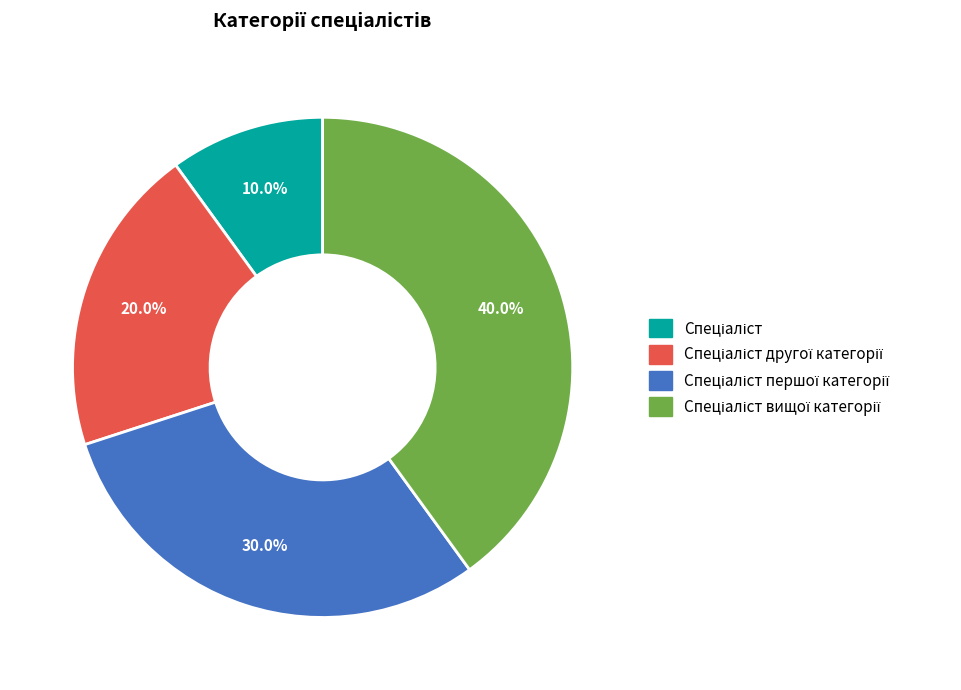

Does any single category account for the majority?

No